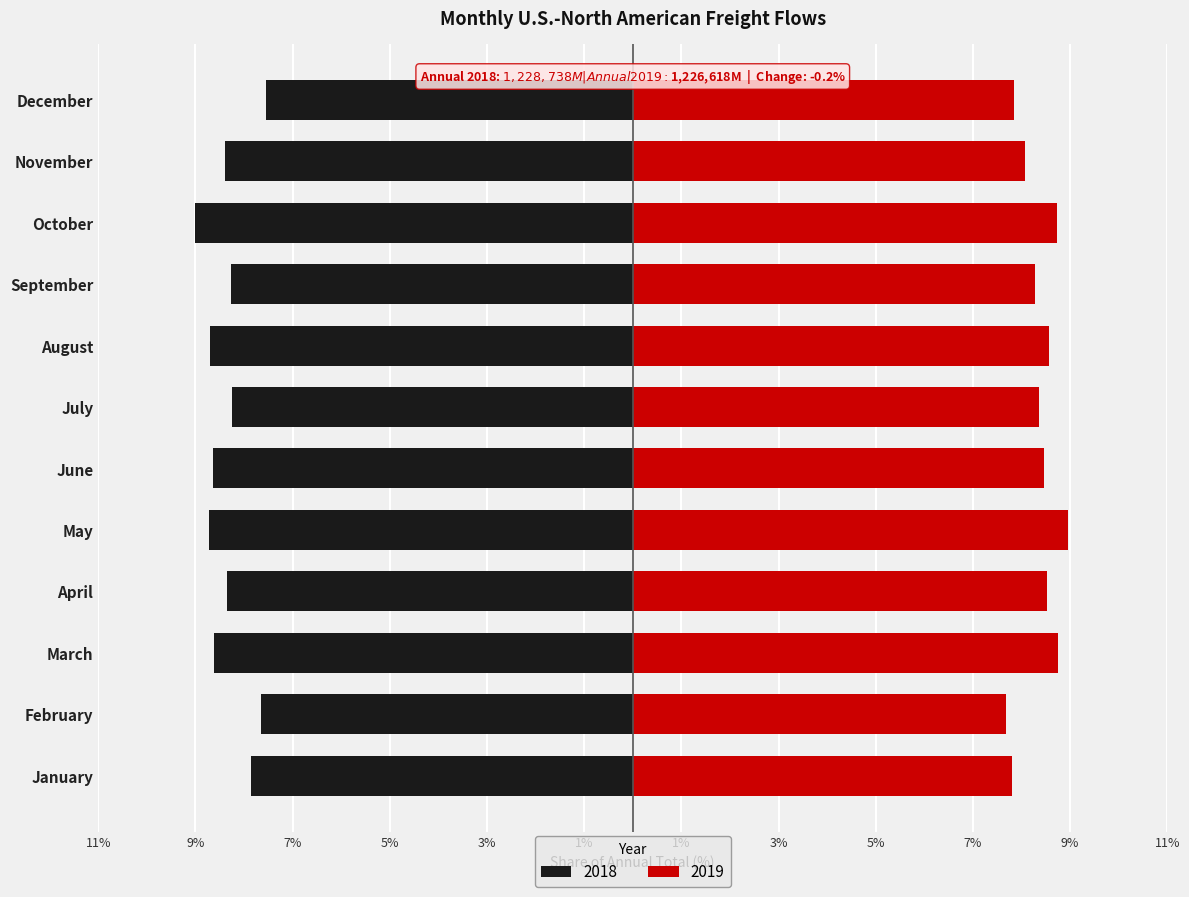

Which series has the largest range (max minus min)?

2018